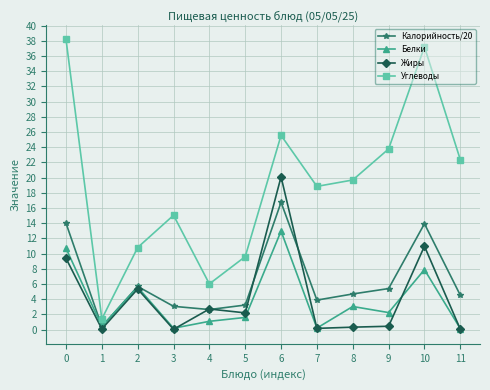

The value of Углеводы at 1 is 1.4. True or false?

True